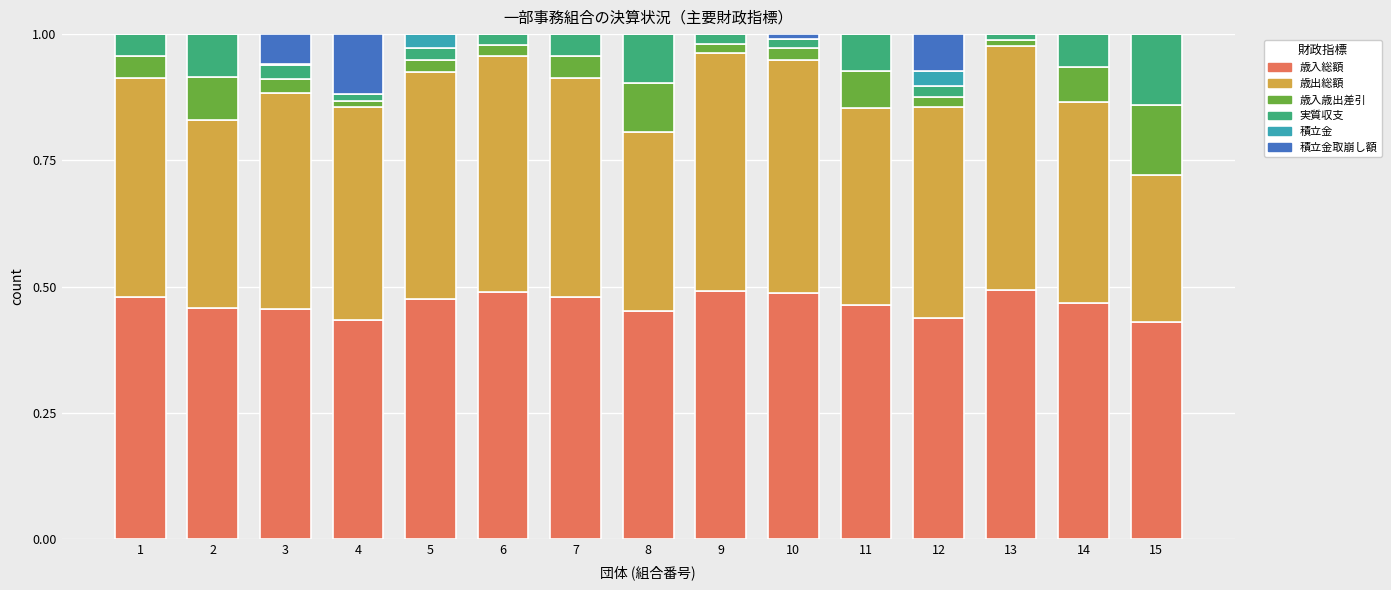

What is the sum of all 歳入総額 values?

7.0